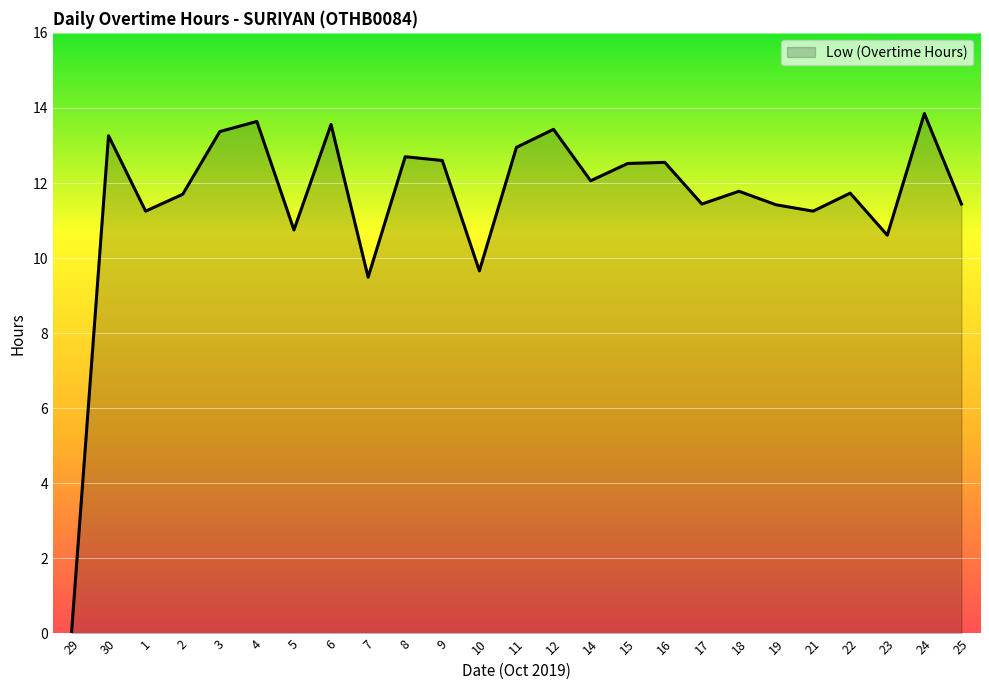

What position from the right is 10?

14